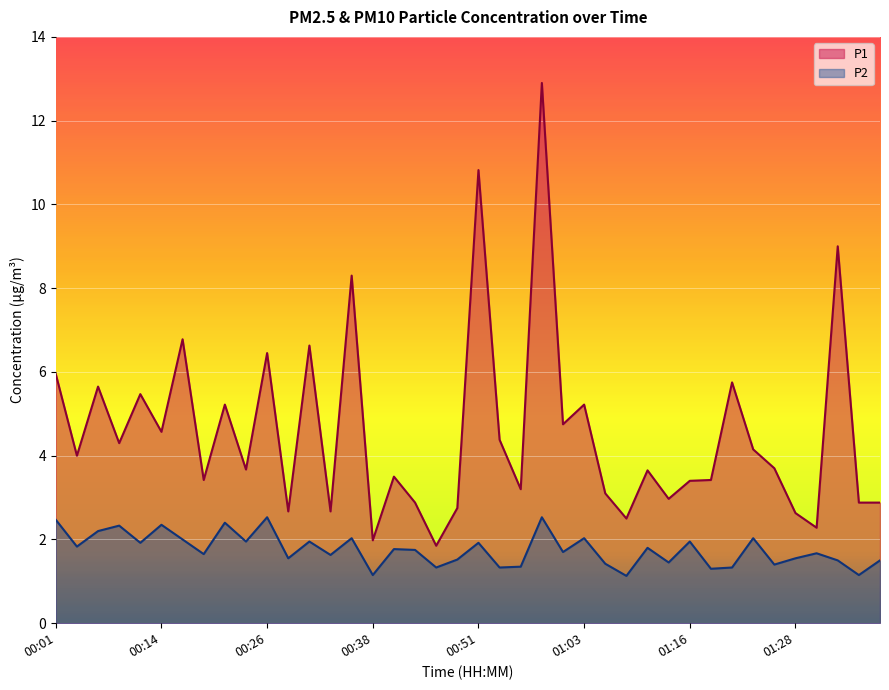

What is the lowest value of the P1 series?

1.9